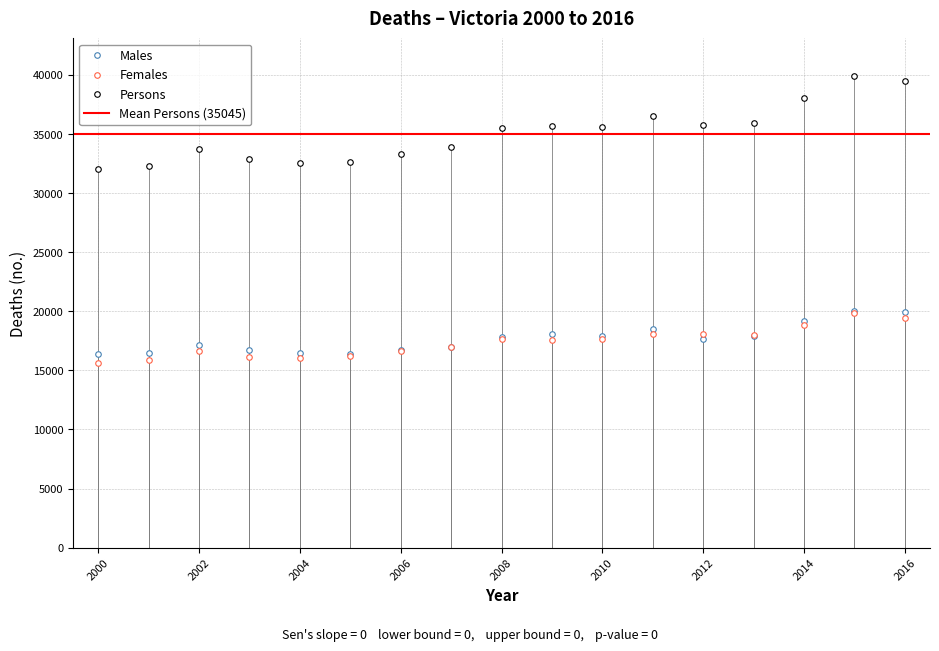

Which category has the lowest value across all series?

2000